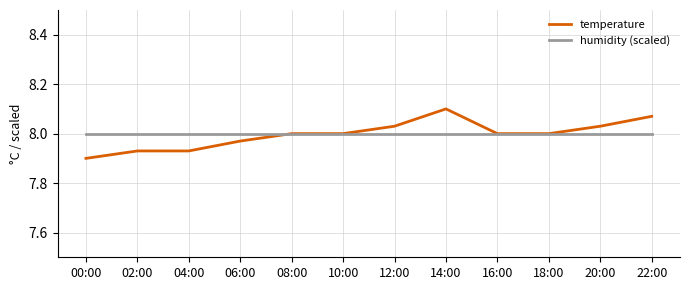

What is the total value across all series at 22:00?

16.1